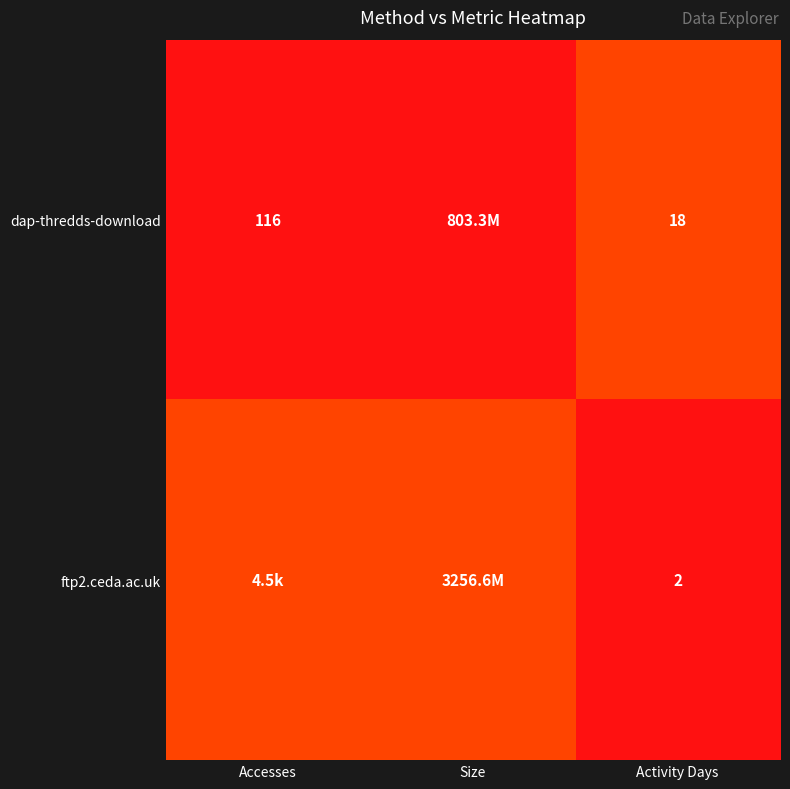

At Activity Days, list the series in order from smallest to largest.

ftp2.ceda.ac.uk, dap-thredds-download